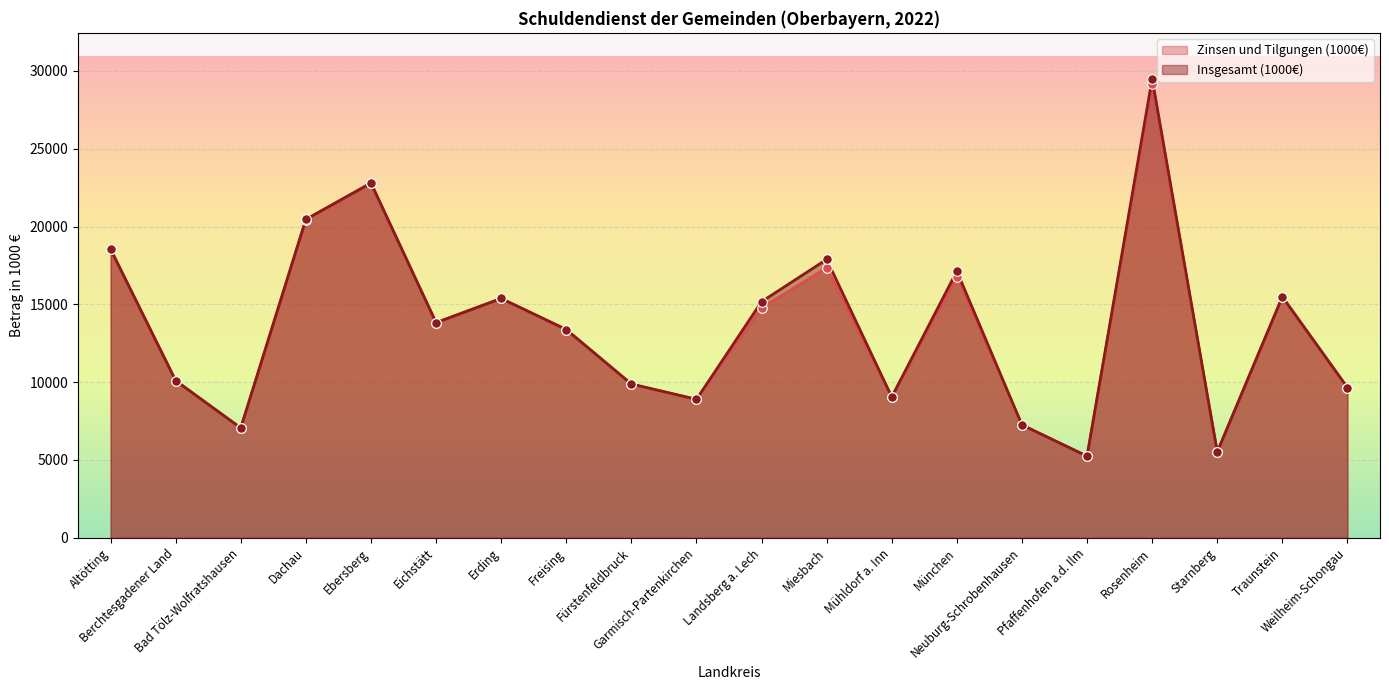

At how many categories does at least one series exceed 14522?

9